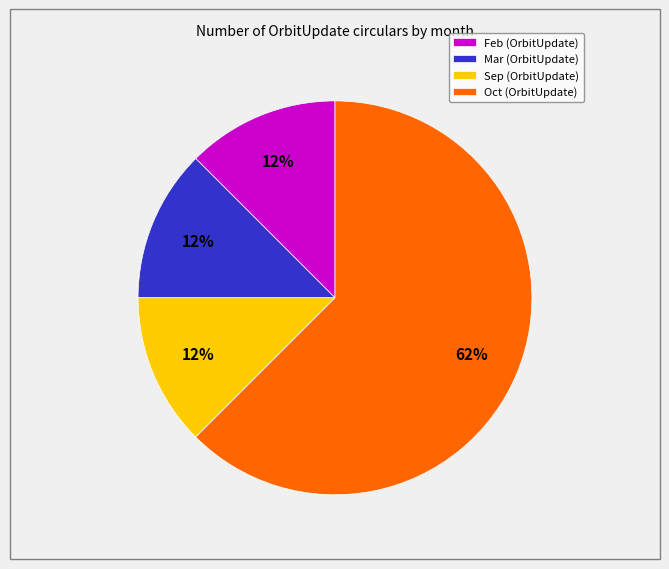

How many segments does this pie chart have?

4